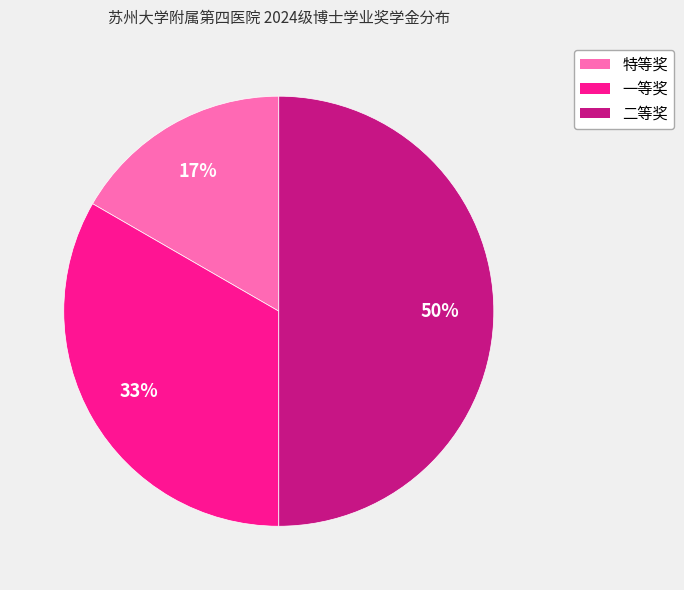

Which category has the biggest portion of the pie?

二等奖